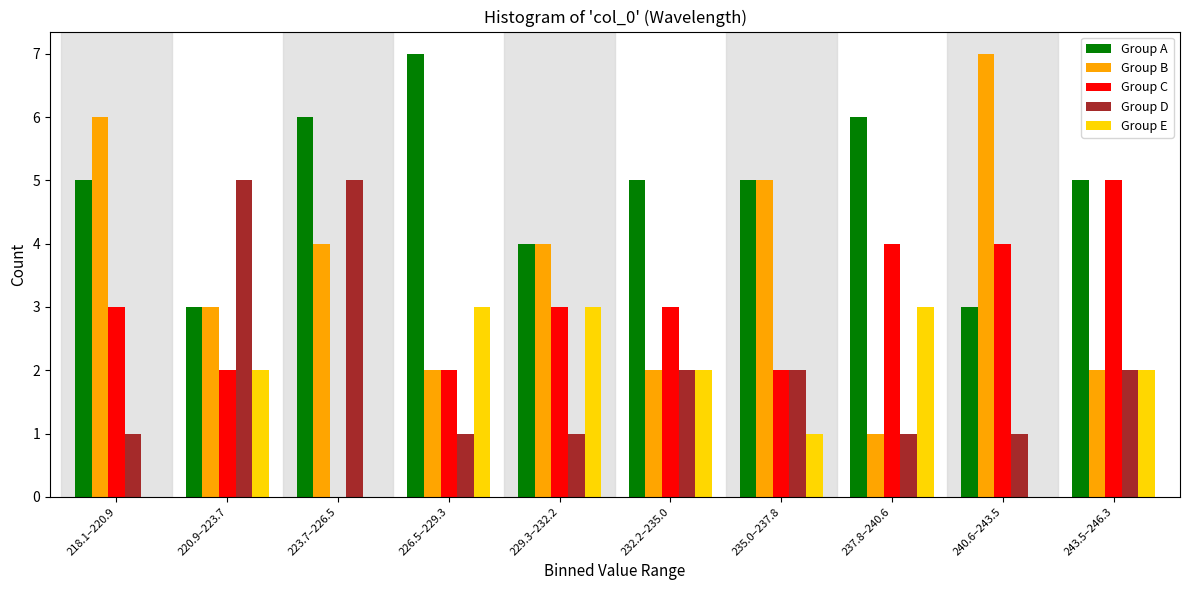

What is the maximum value for Group B?

7